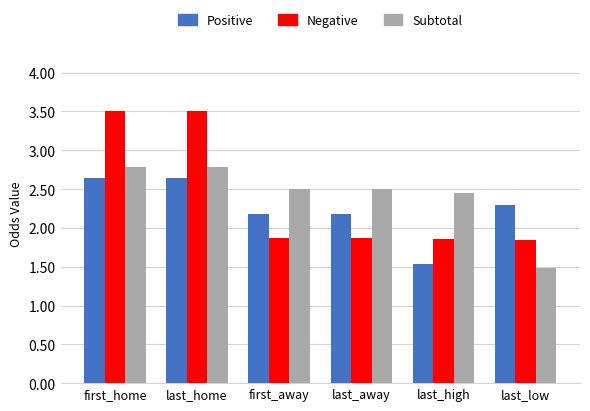

What is the total value across all series at first_home?

8.9